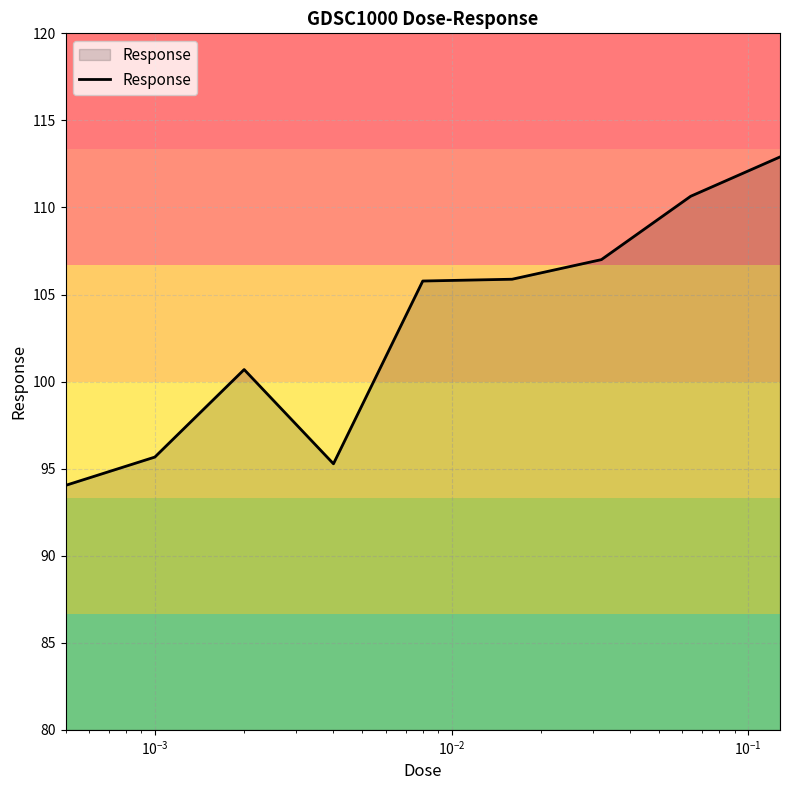

What is the minimum value shown in the chart?

94.0